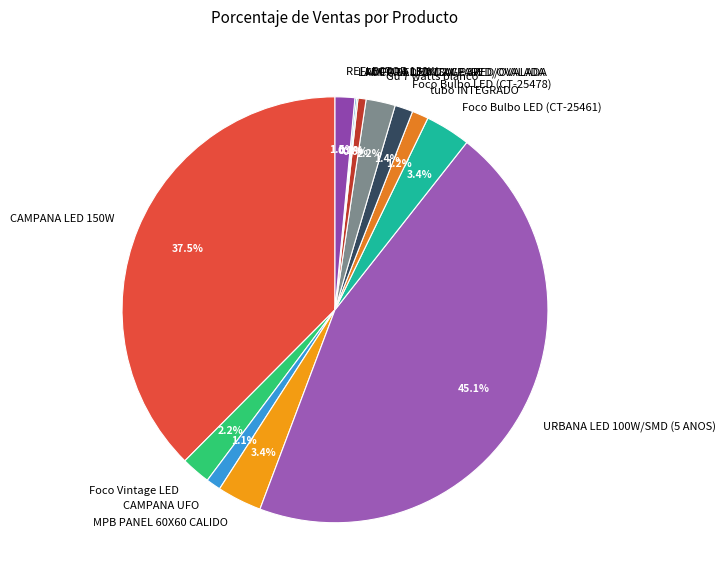

Combined, what portion of the pie is CAMPANA LED 150W and tubo INTEGRADO?

38.8%